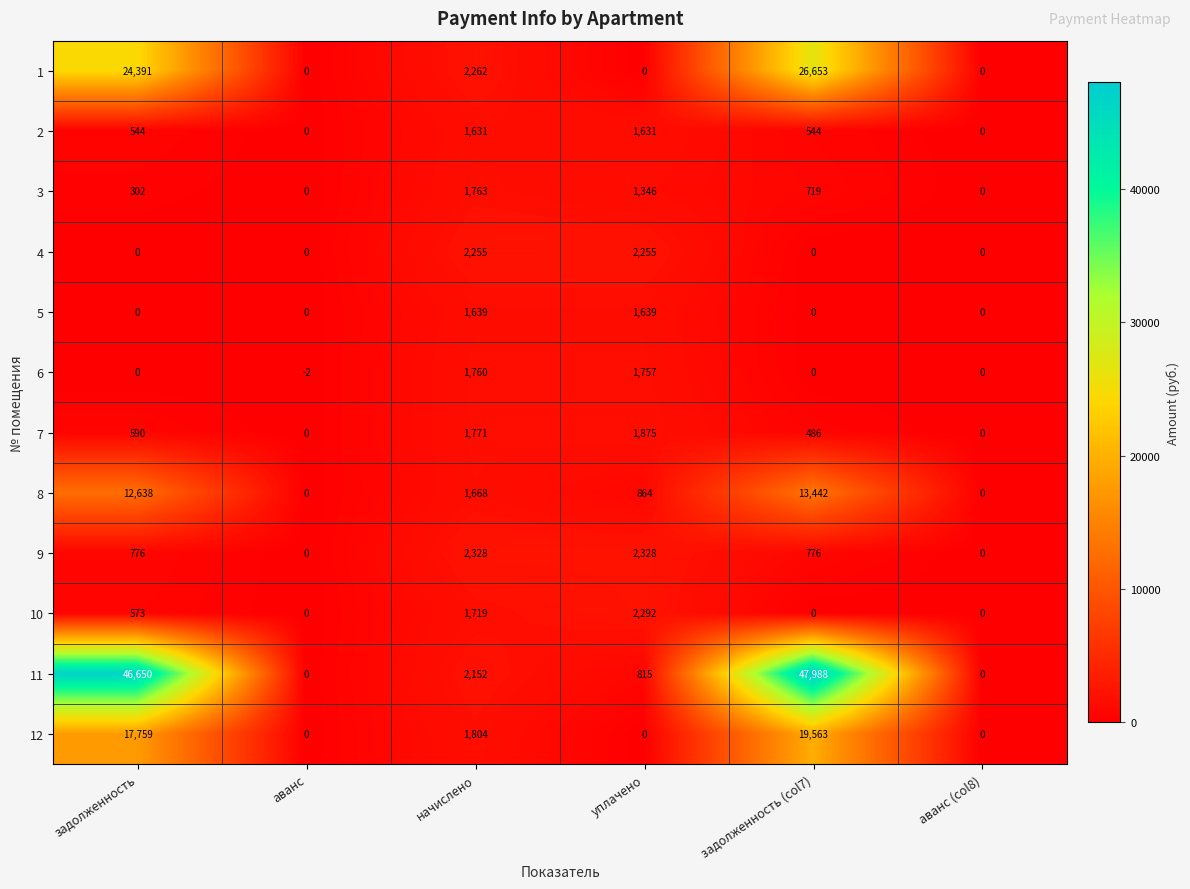

What is the highest value of the 11 series?

47988